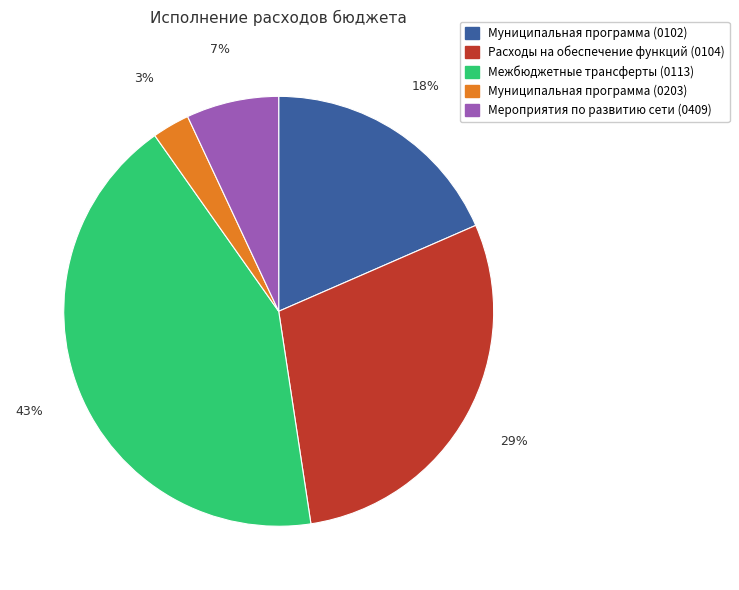

Do Расходы на обеспечение функций (0104) and Муниципальная программа (0203) together represent more than half of the pie?

No